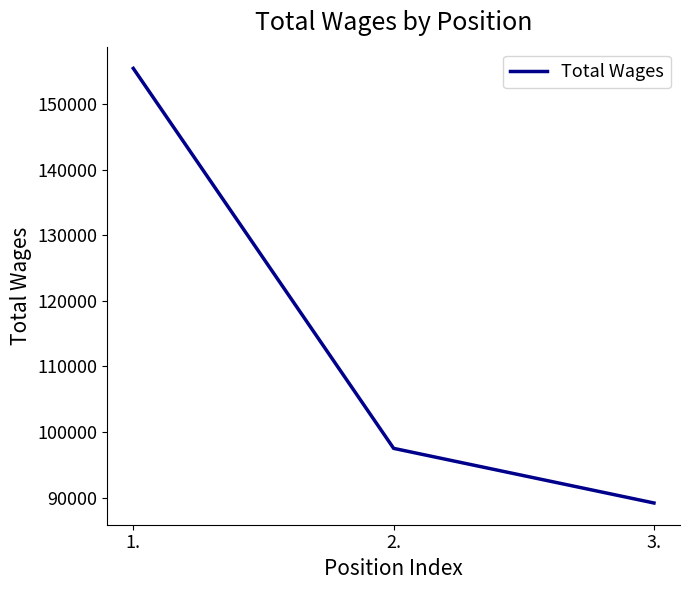

Count the number of categories in the chart.

3